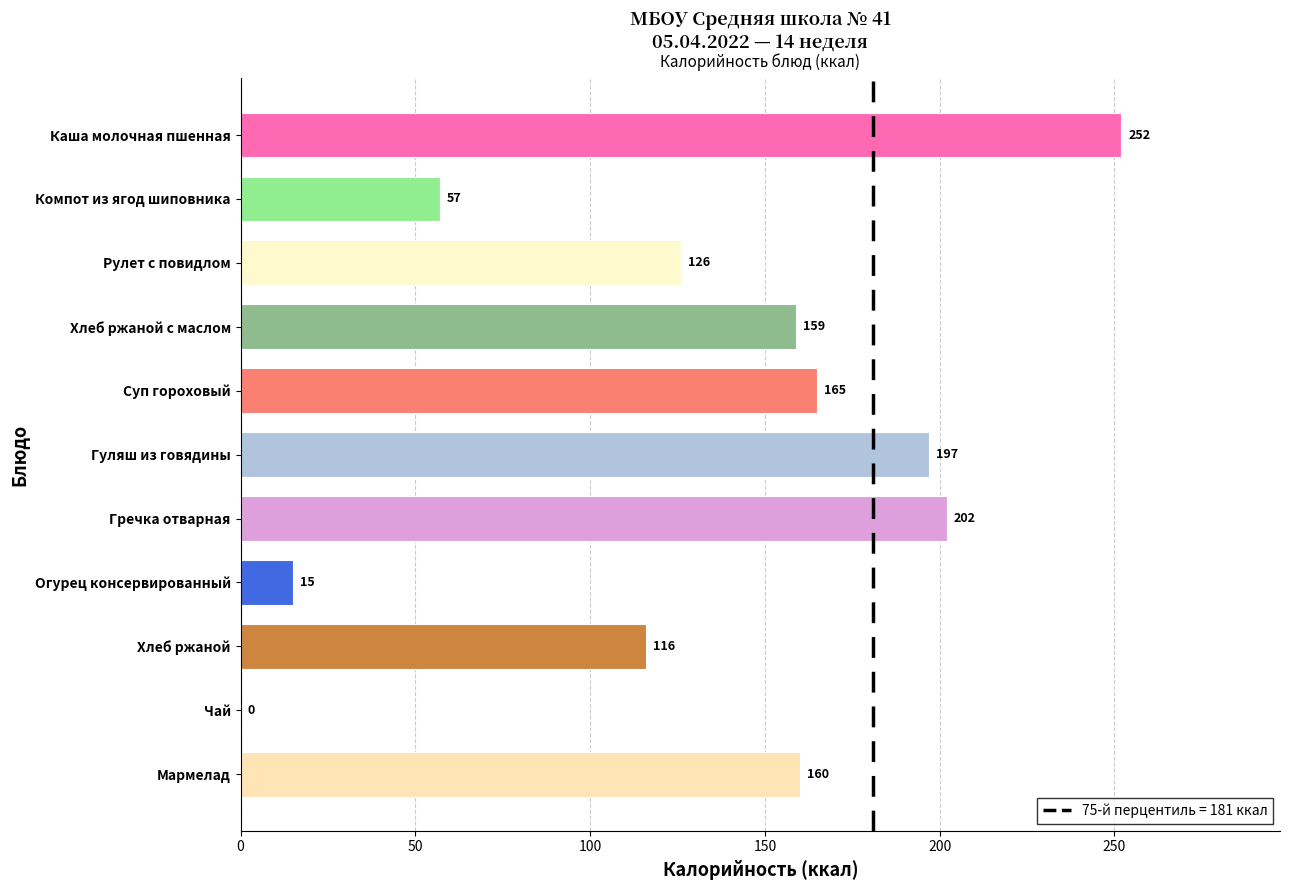

Which category has the highest value across all series?

Каша молочная пшенная